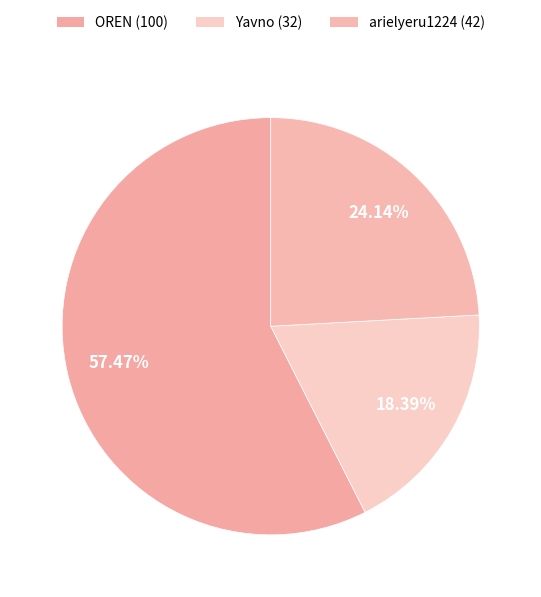

Count the number of slices in the pie.

3